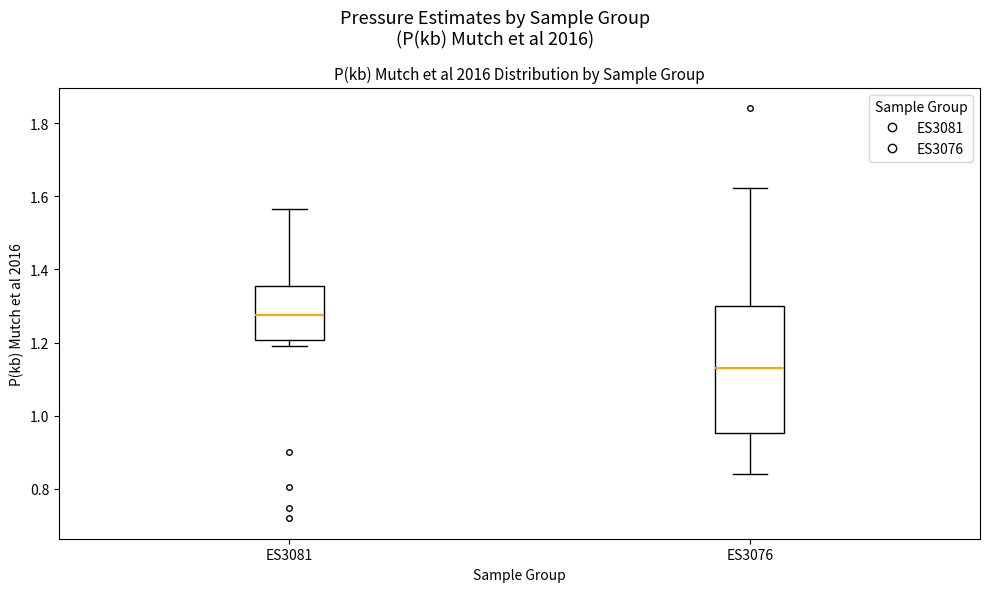

Which box is the tallest, from its lower edge to its upper edge?

ES3076